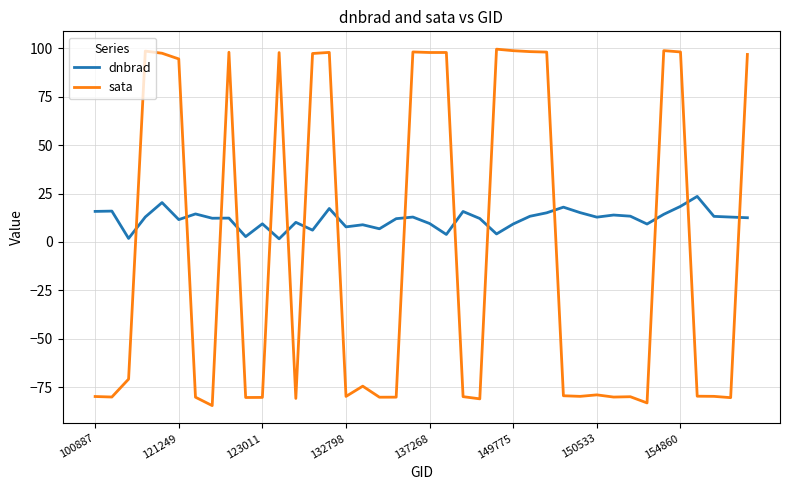

True or false: sata and dnbrad intersect in this chart.

True